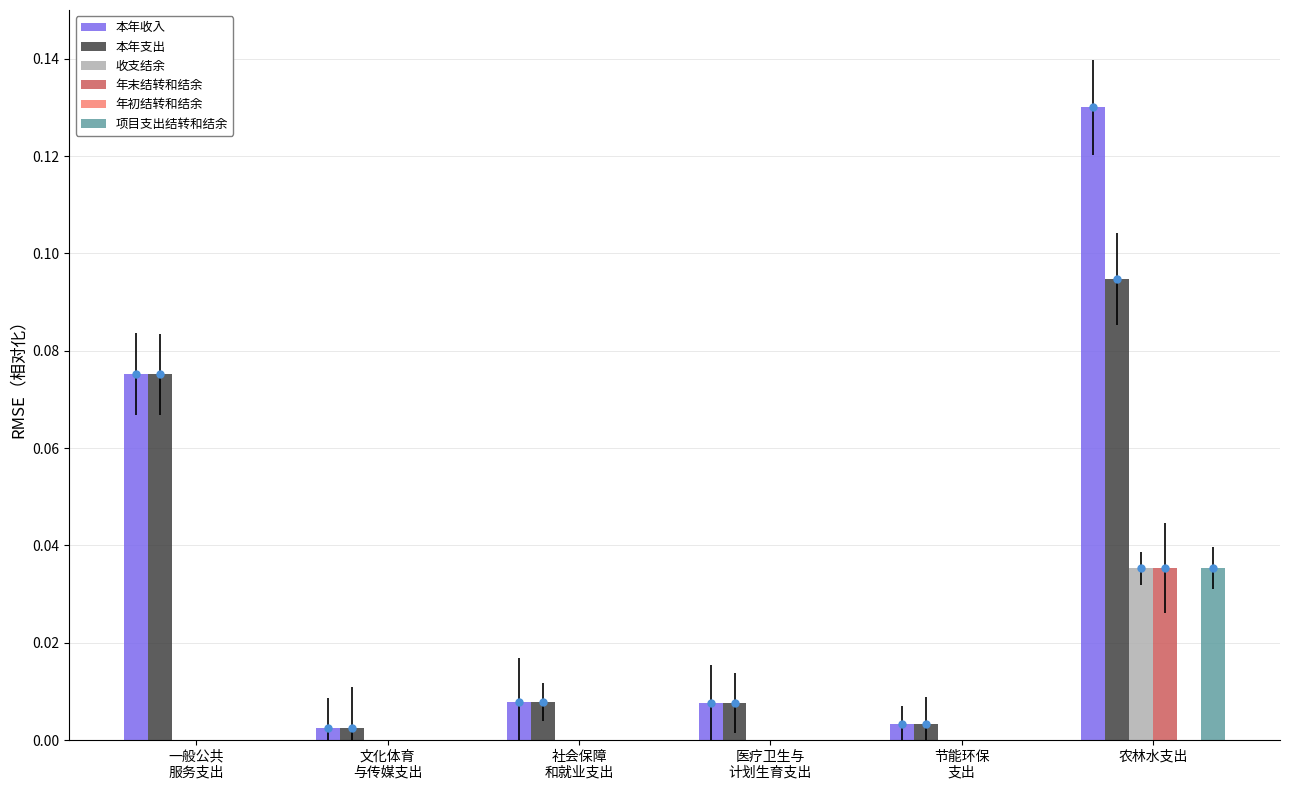

At which category is the sum across all series the highest?

农林水支出